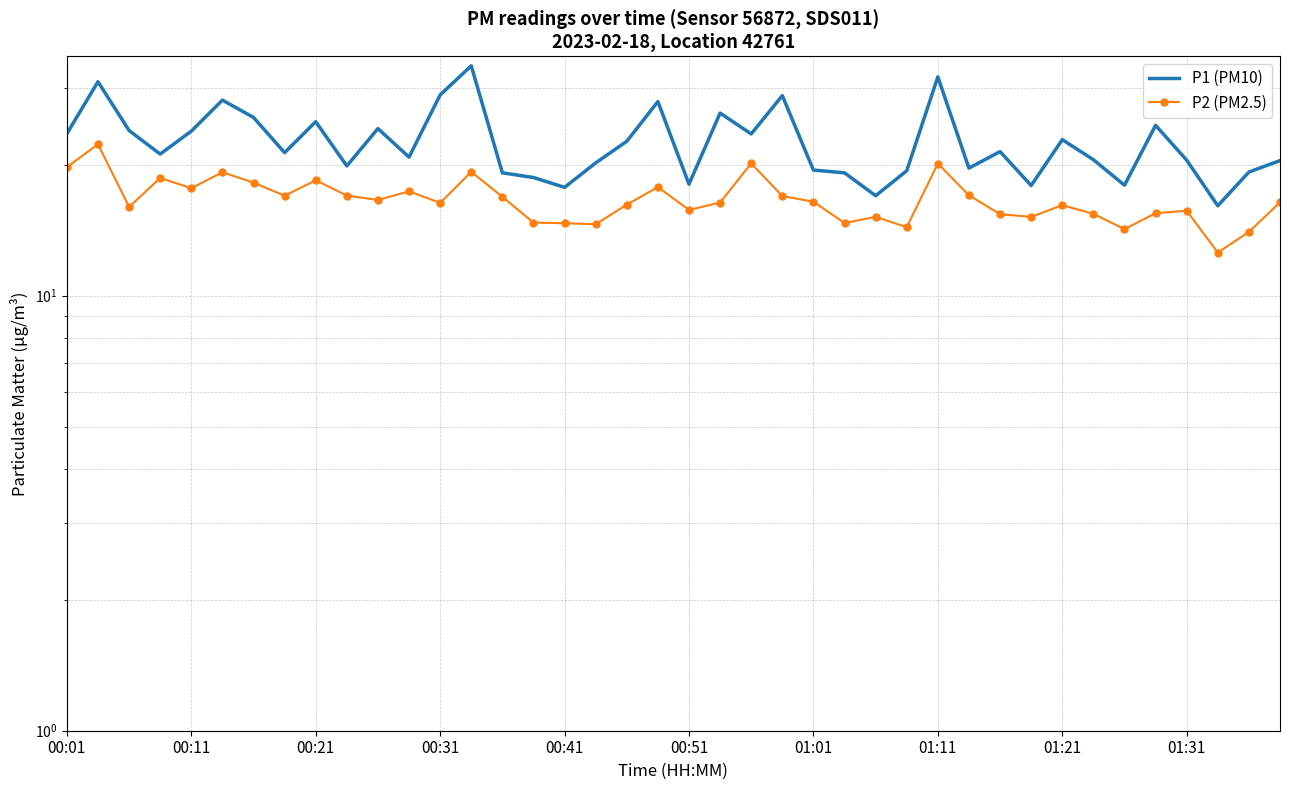

What is the difference between the second highest and second lowest values in the P2 (PM2.5) series?

6.1